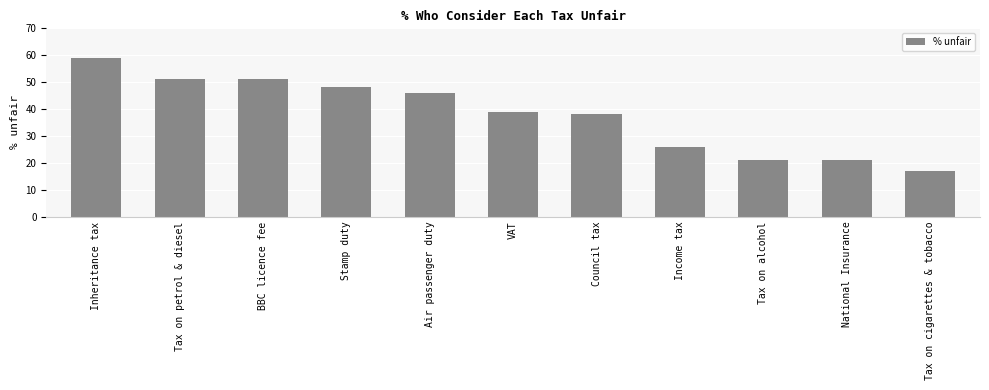

What is the average value?

38